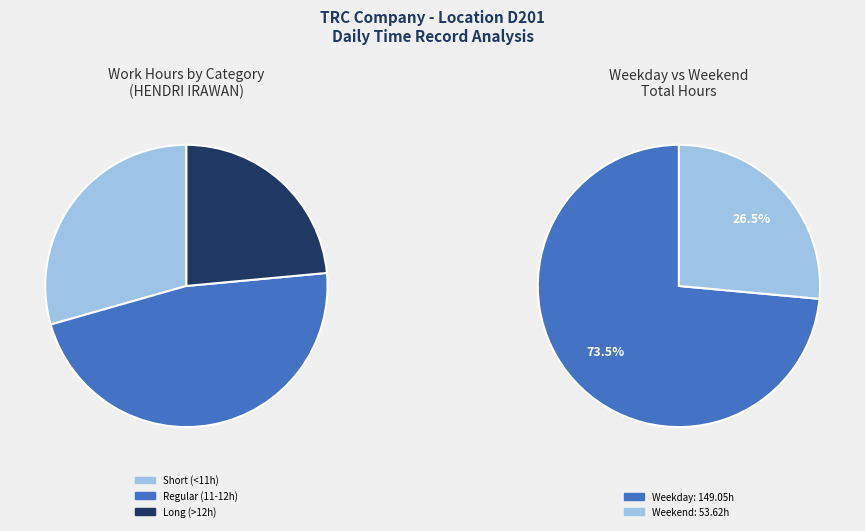

Is there any slice that represents more than half of the pie?

No